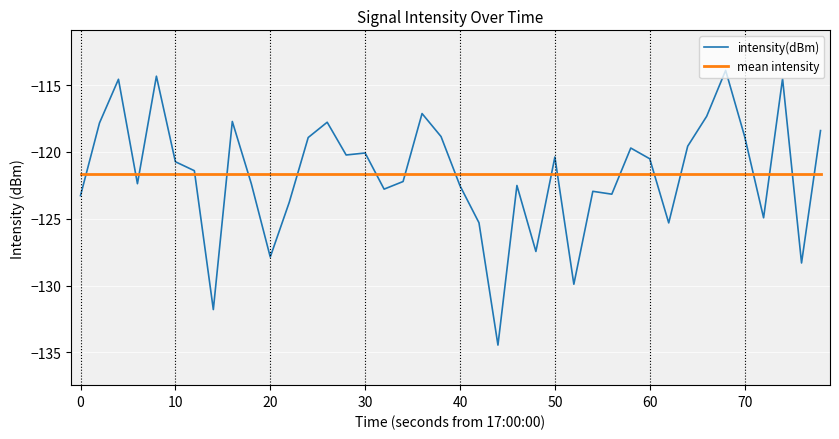

Is this an area chart (filled region under the line)?

No